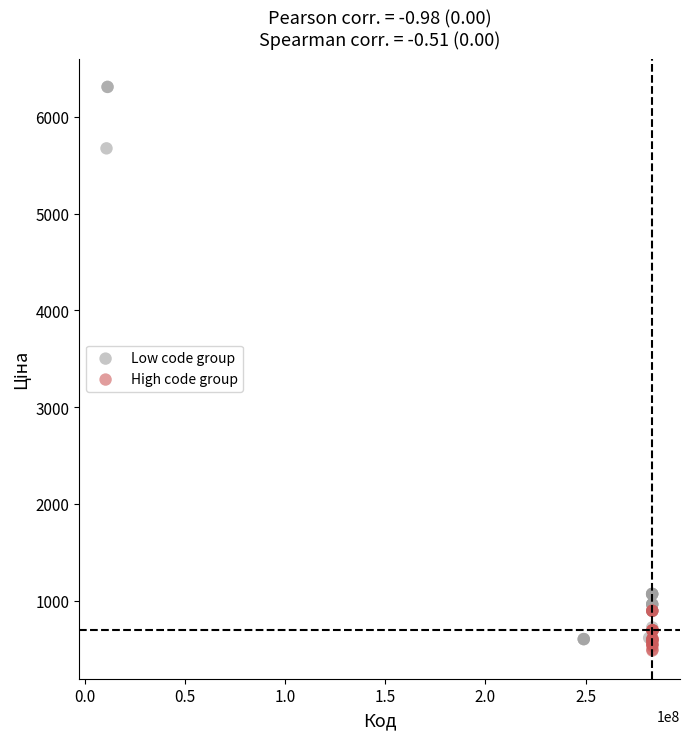

Which series has the widest spread of Y values?

Low code group